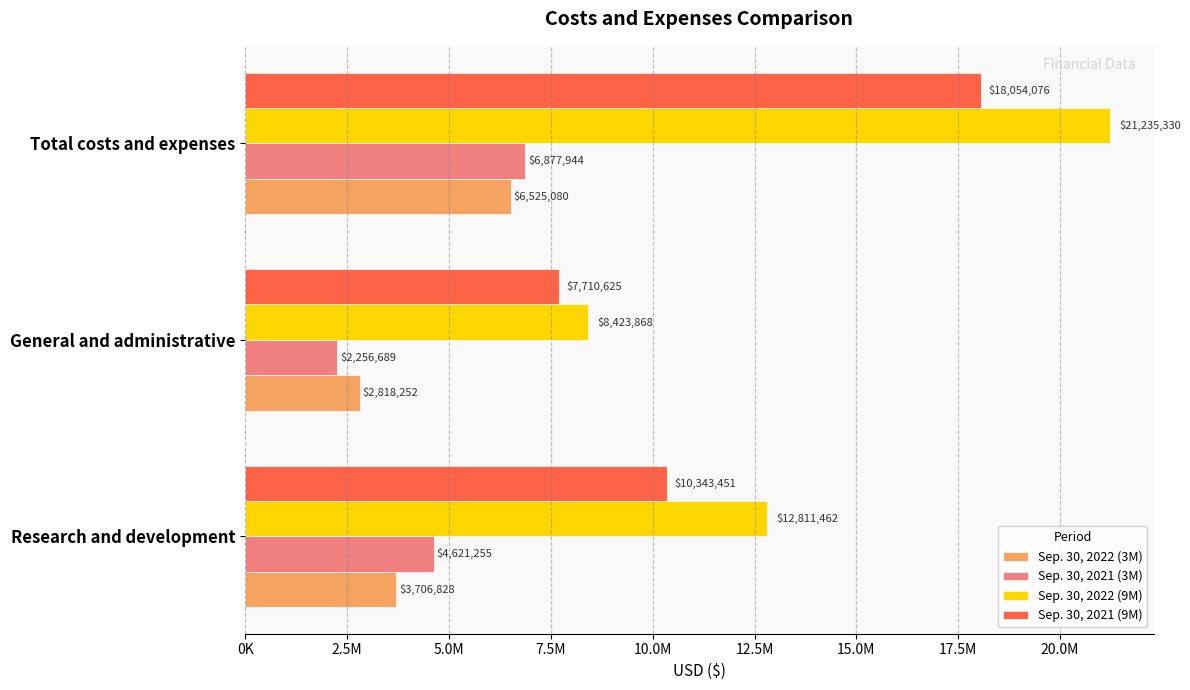

What are all the series names shown in the legend?

Sep. 30, 2022 (3M), Sep. 30, 2021 (3M), Sep. 30, 2022 (9M), Sep. 30, 2021 (9M)